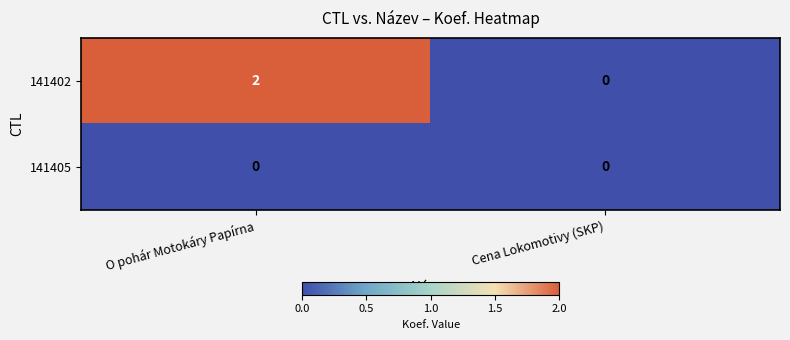

Which series has the largest total across all categories?

141402